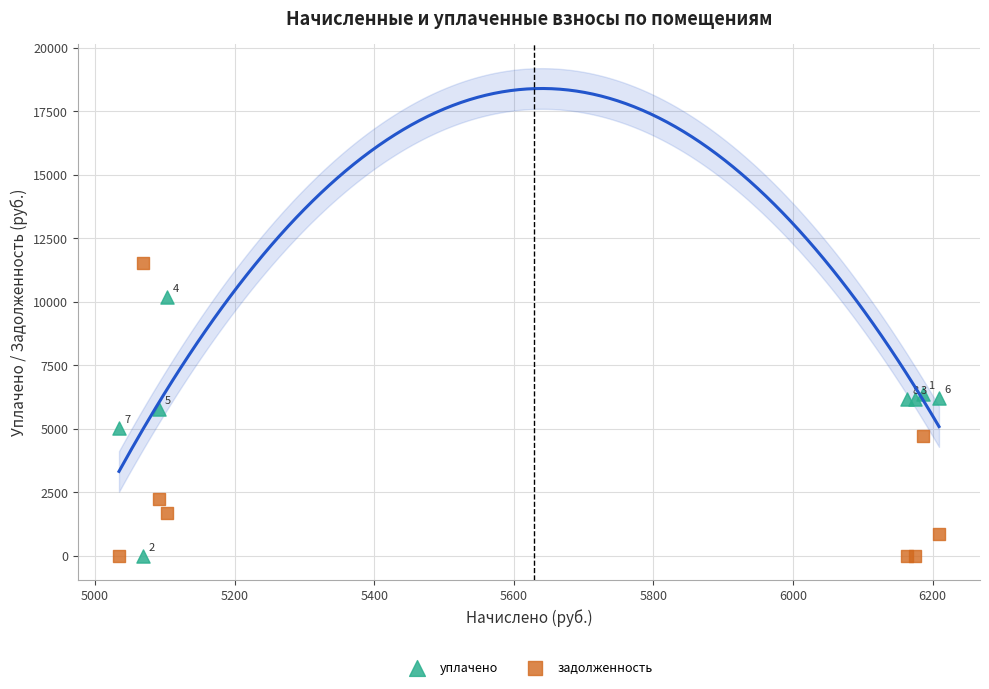

Which series reaches the maximum Y coordinate?

задолженность